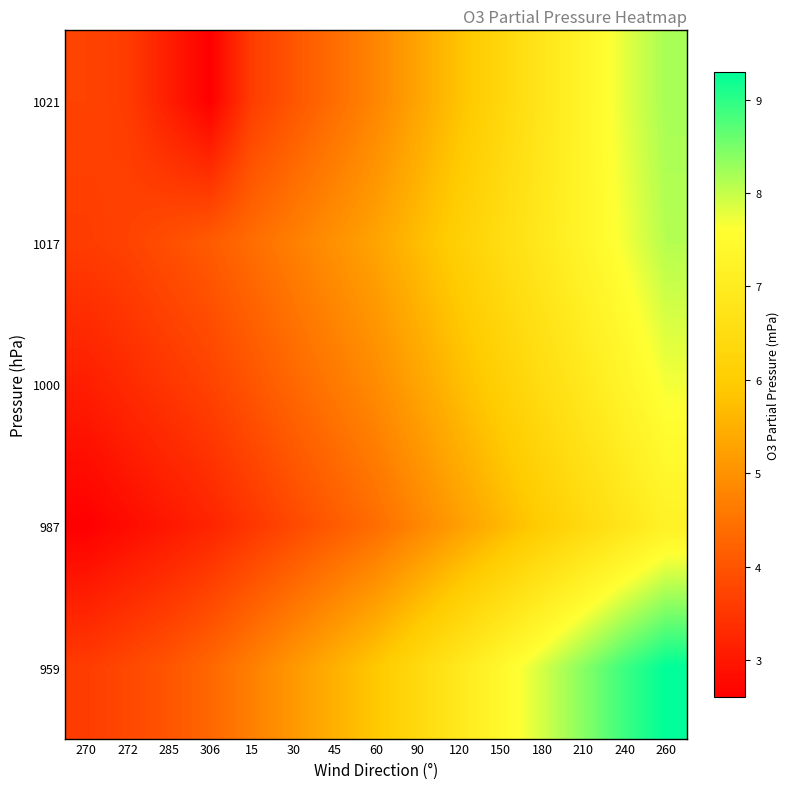

What is the total value across all series at 272?

17.2